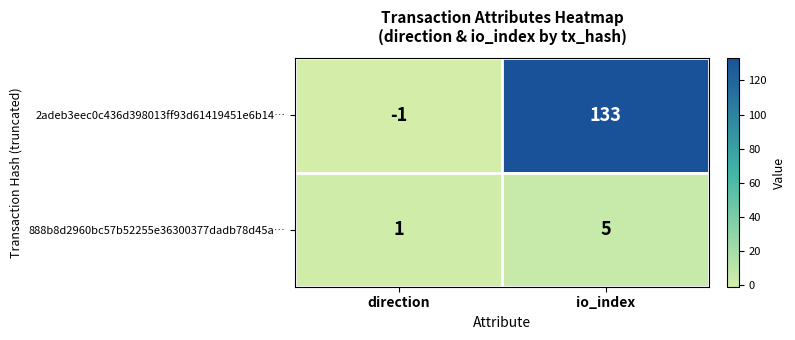

Which series has the largest total across all categories?

2adeb3eec0c436d398013ff93d61419451e6b14…